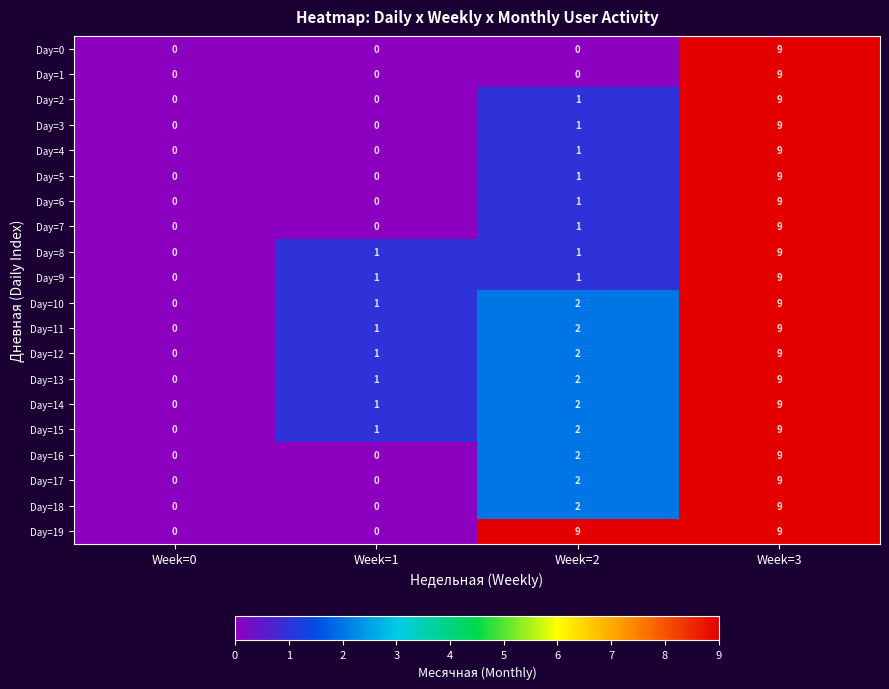

Between Week=1 and Week=2, which series saw the biggest shift?

Day=19